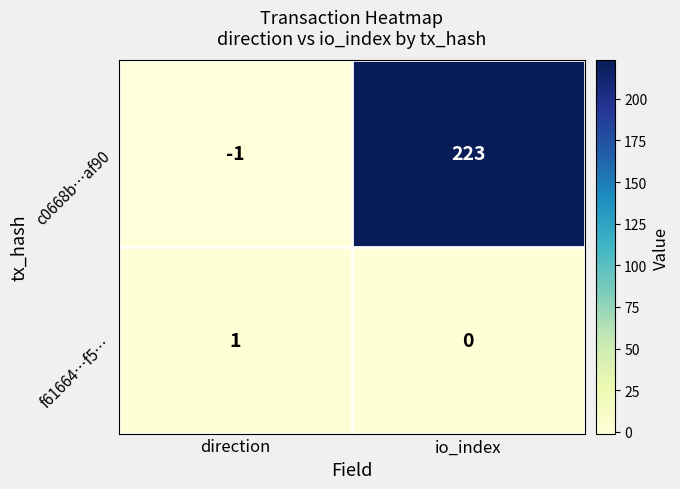

How many distinct data groups are displayed?

2